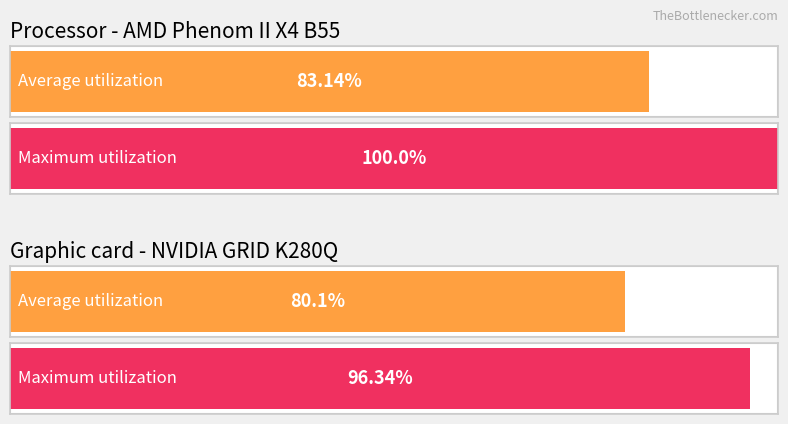

Rank the series by their maximum value, from lowest to highest.

Average utilization, Maximum utilization